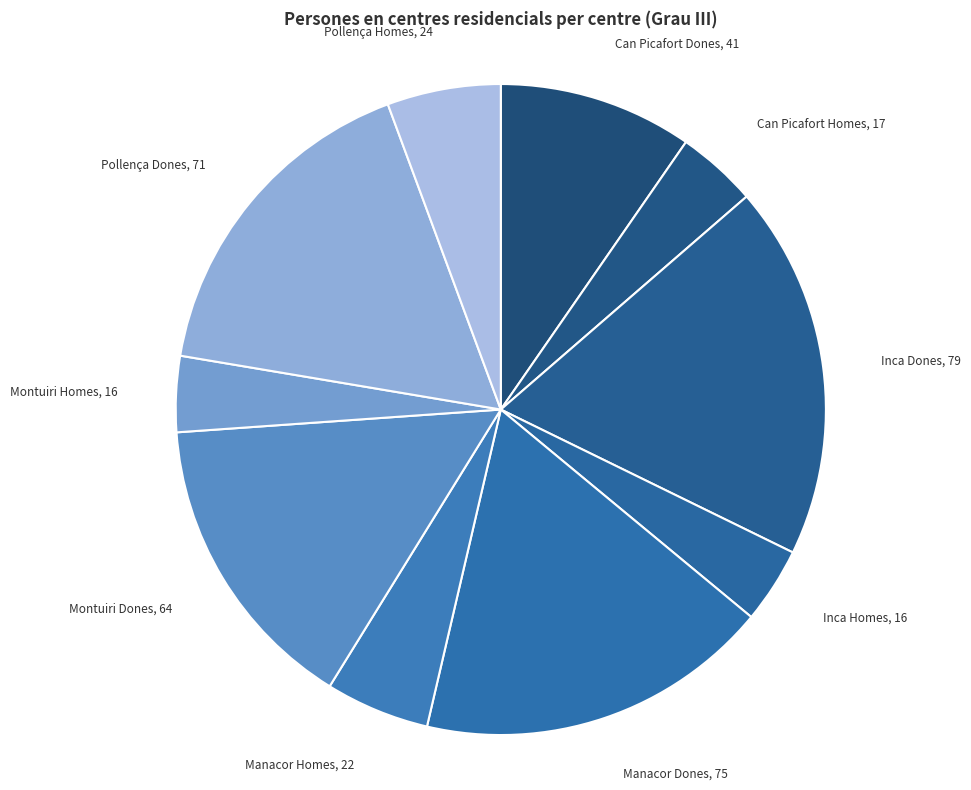

Count the number of slices in the pie.

10